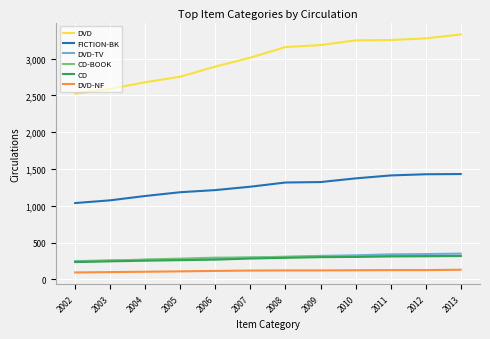

True or false: DVD and DVD-TV cross at least once.

False